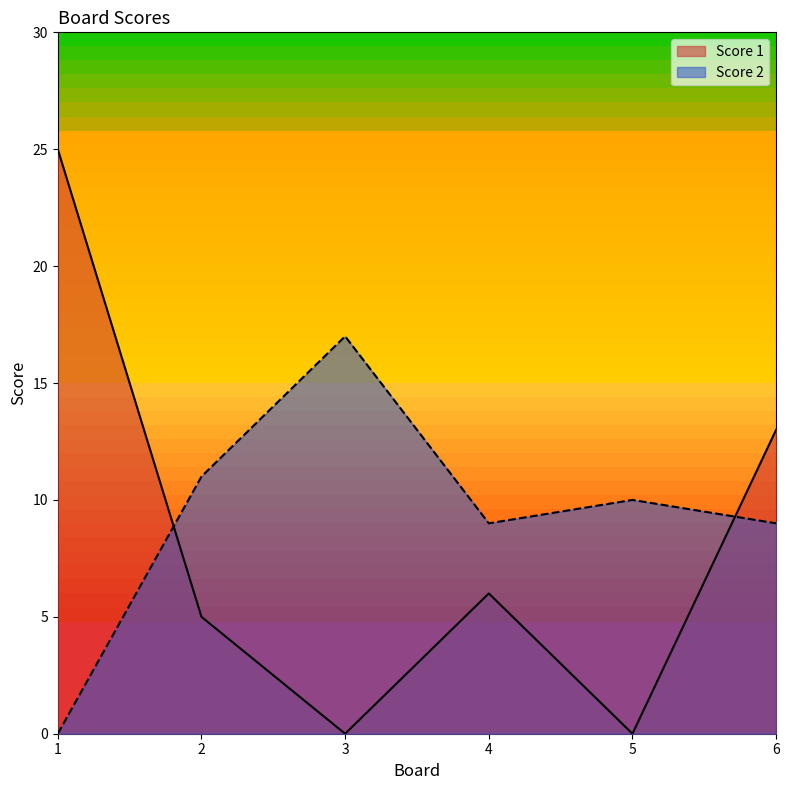

What is the spread (max minus min) of values at 3?

17